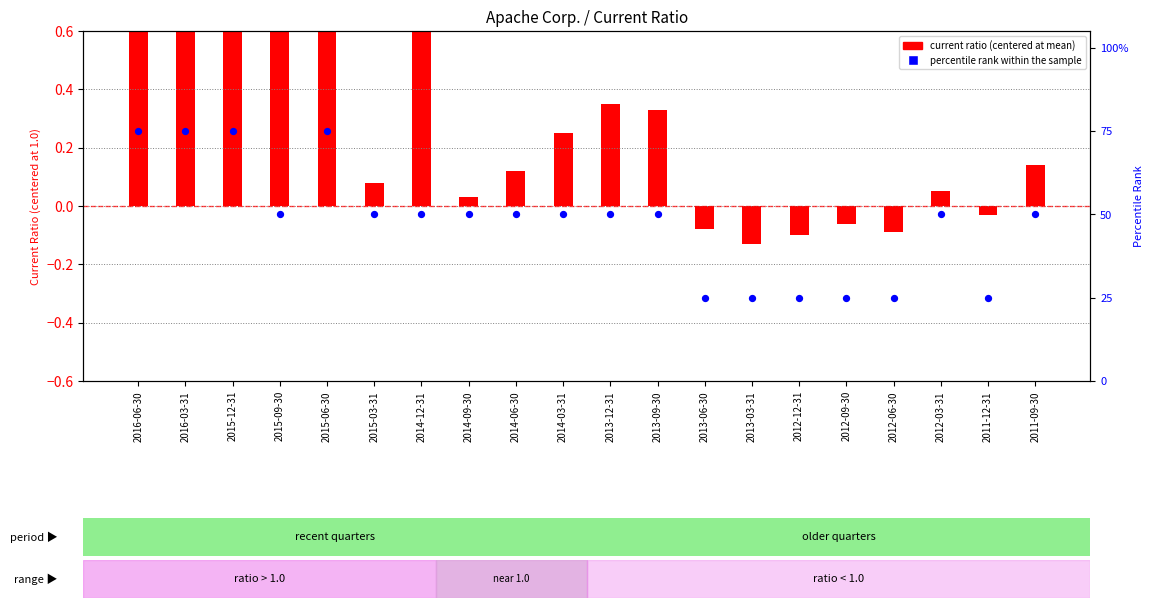

Which series has the largest total across all categories?

percentile rank within the sample